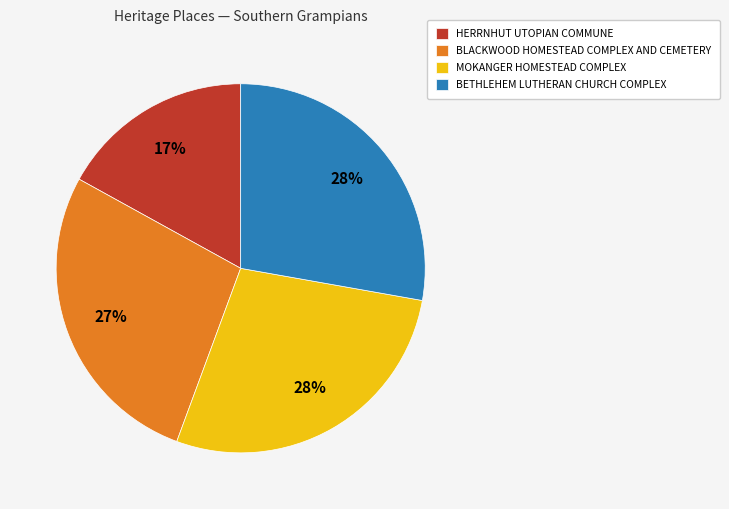

What percentage is the MOKANGER HOMESTEAD COMPLEX slice, to the nearest percent?

28%